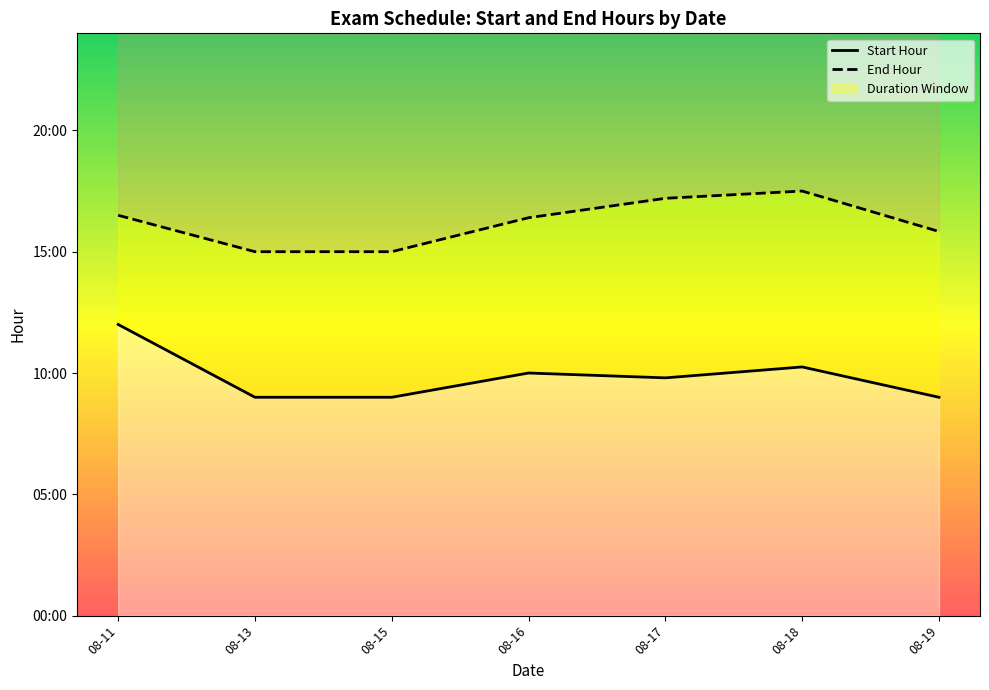

Rank the series by their average value, from highest to lowest.

End Hour, Start Hour